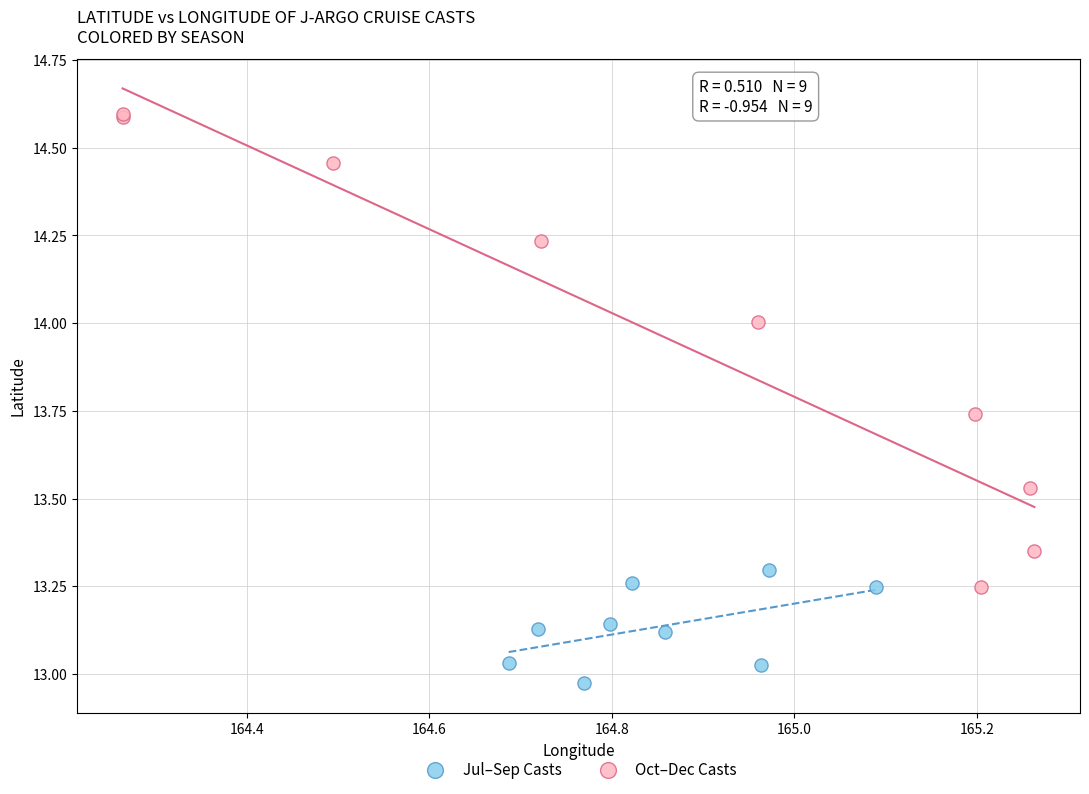

Which series reaches the maximum Y coordinate?

Oct–Dec Casts